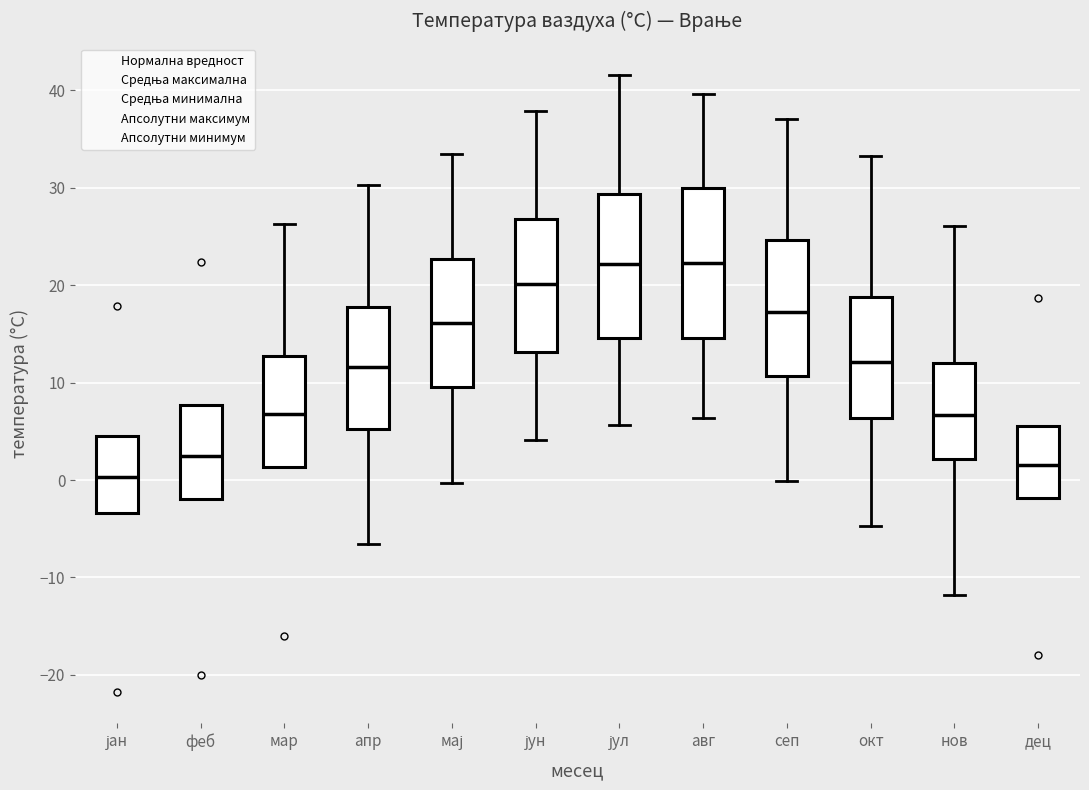

Reading left to right, transcribe this box plot: for each box, give where its median line is, the range the box spans, and where its two whiskers end, as read against the y-axis. The values are not printed on the chart, so give them approximately, as read against the axis.

јан: median 0, box -3 to 5, whiskers -3 to 5
феб: median 3, box -2 to 8, whiskers -2 to 8
мар: median 7, box 1 to 13, whiskers 1 to 26
апр: median 12, box 5 to 18, whiskers -7 to 30
мај: median 16, box 10 to 23, whiskers 0 to 33
јун: median 20, box 13 to 27, whiskers 4 to 38
јул: median 22, box 15 to 29, whiskers 6 to 42
авг: median 22, box 15 to 30, whiskers 6 to 40
сеп: median 17, box 11 to 25, whiskers 0 to 37
окт: median 12, box 6 to 19, whiskers -5 to 33
нов: median 7, box 2 to 12, whiskers -12 to 26
дец: median 2, box -2 to 6, whiskers -2 to 6